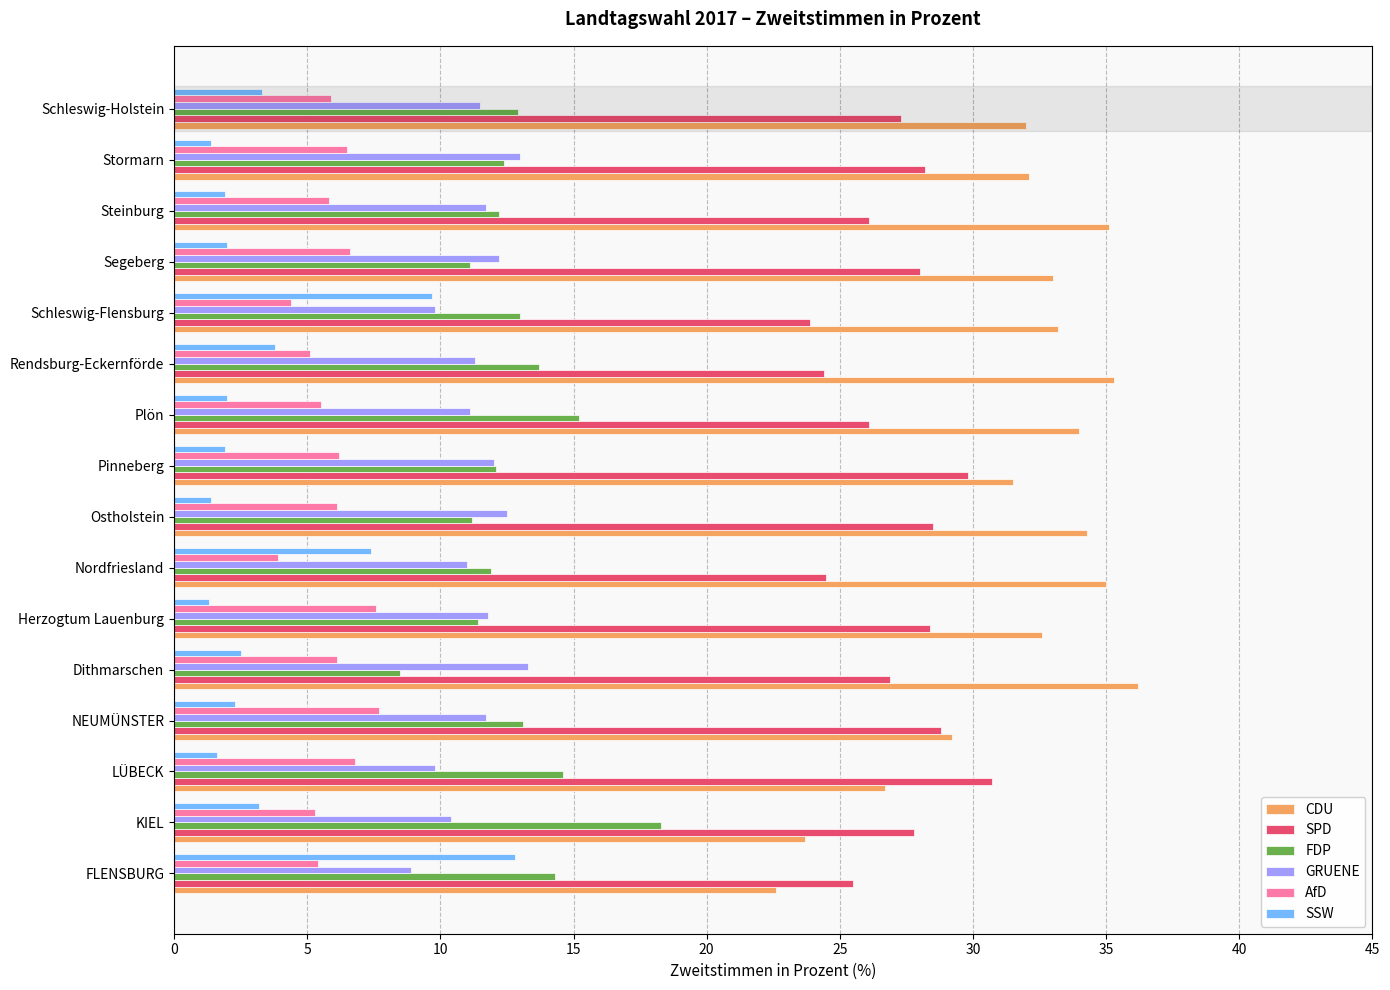

Where is SSW nearest to the value 7?

Nordfriesland